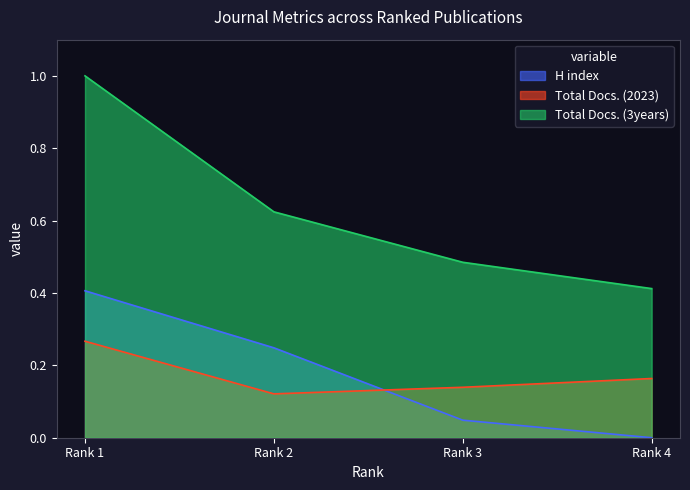

Which category has the lowest value in the Total Docs. (3years) series?

Rank 4